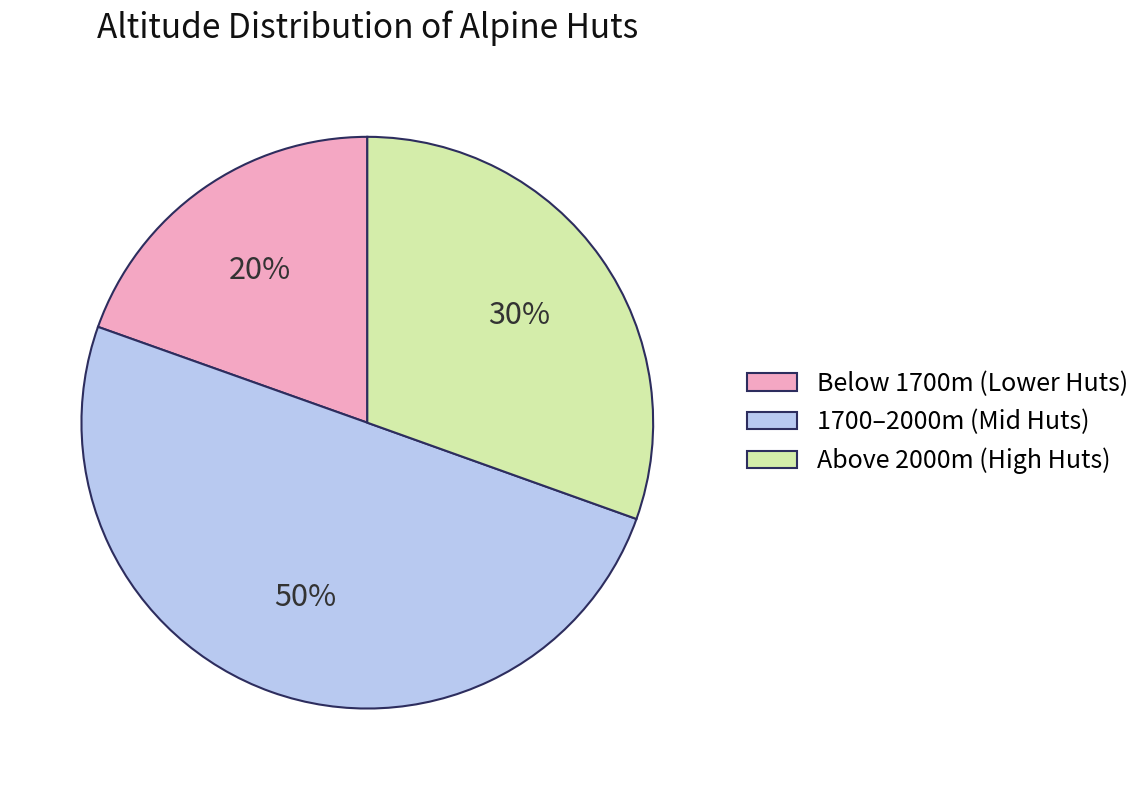

How many segments does this pie chart have?

3